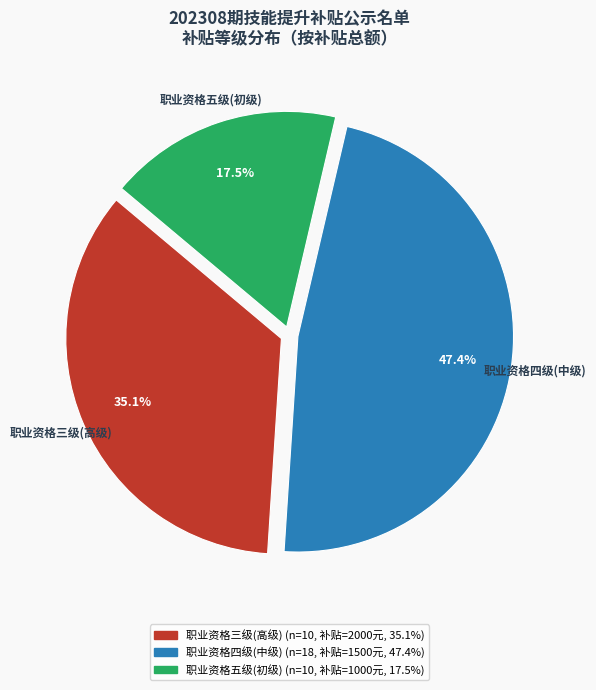

Is there any slice that represents more than half of the pie?

No